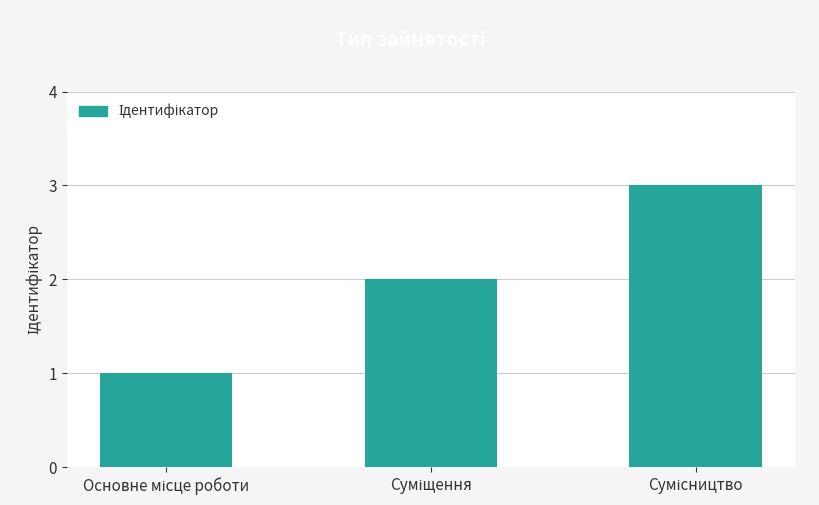

What is the maximum value shown in the chart?

3